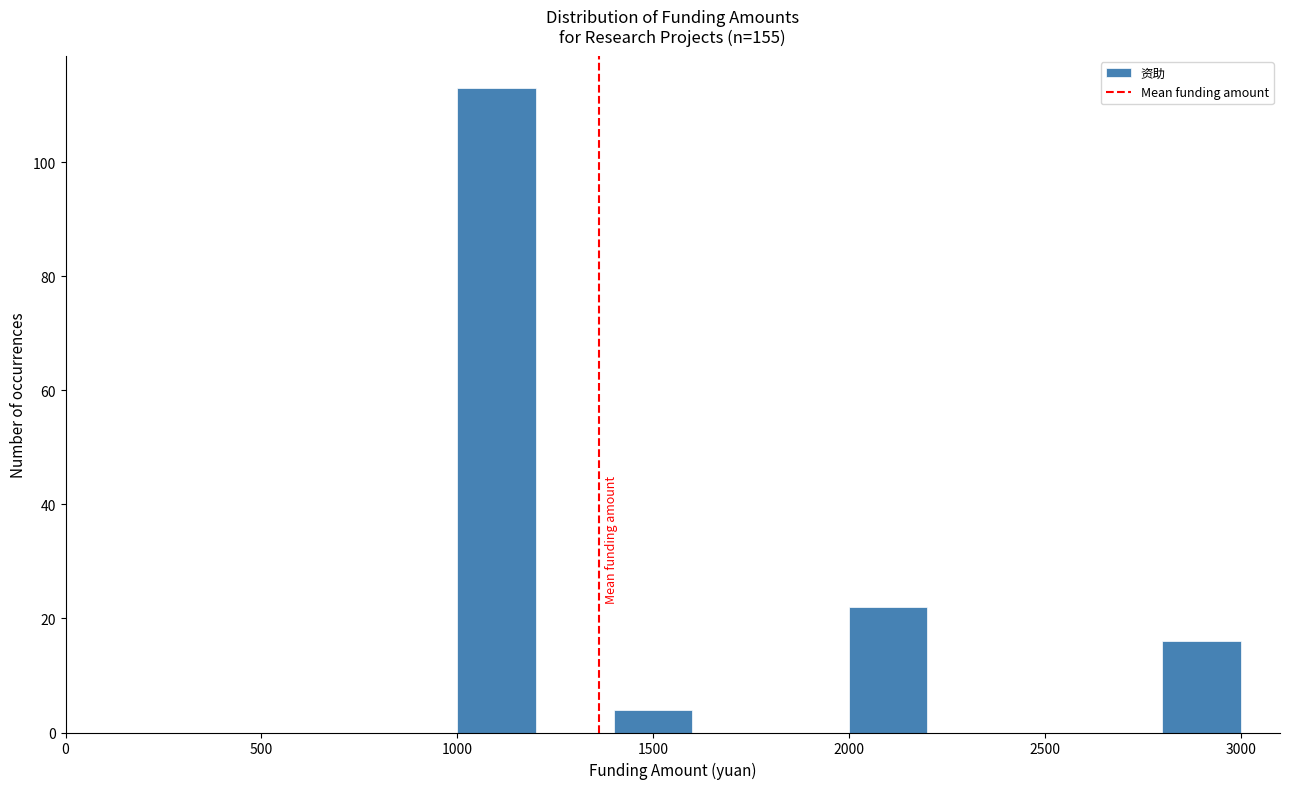

Over which range of the x-axis is the bar tallest?

1000 to 1200